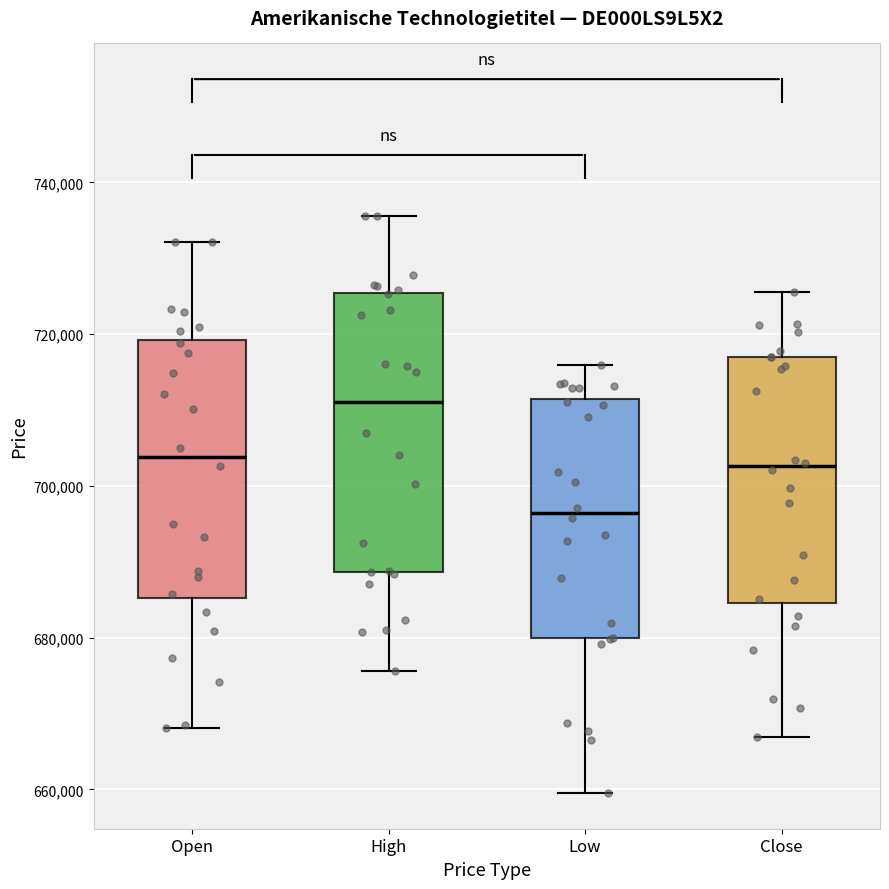

Where does the median line of the box for High sit on the y-axis? The values are not printed on the chart, so give them approximately, as read against the axis.

712000